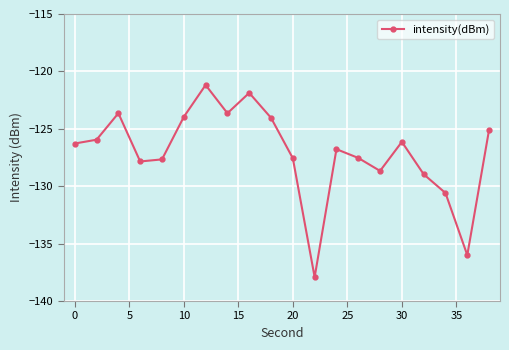

What is the maximum value shown in the chart?

-121.2